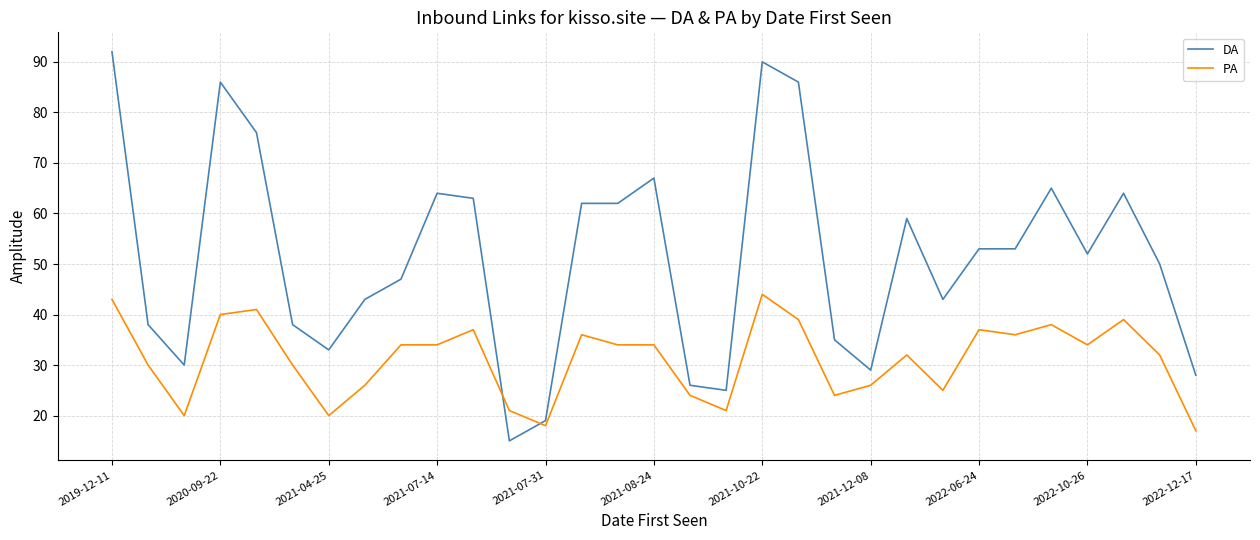

Rank the series by their maximum value, from highest to lowest.

DA, PA